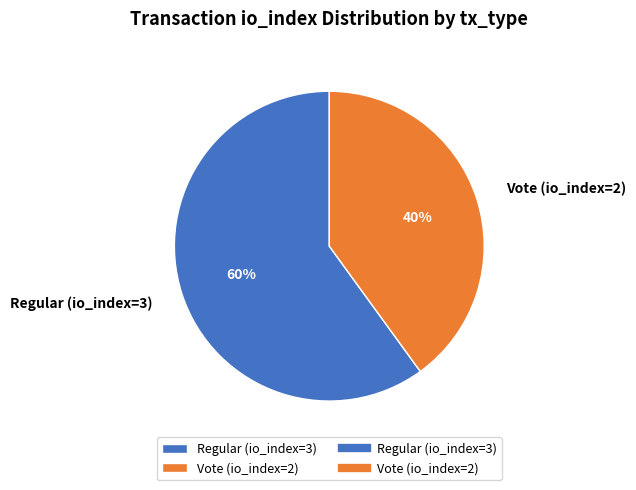

What is the ratio of the value at Vote (io_index=2) to the value at Regular (io_index=3)?

0.7